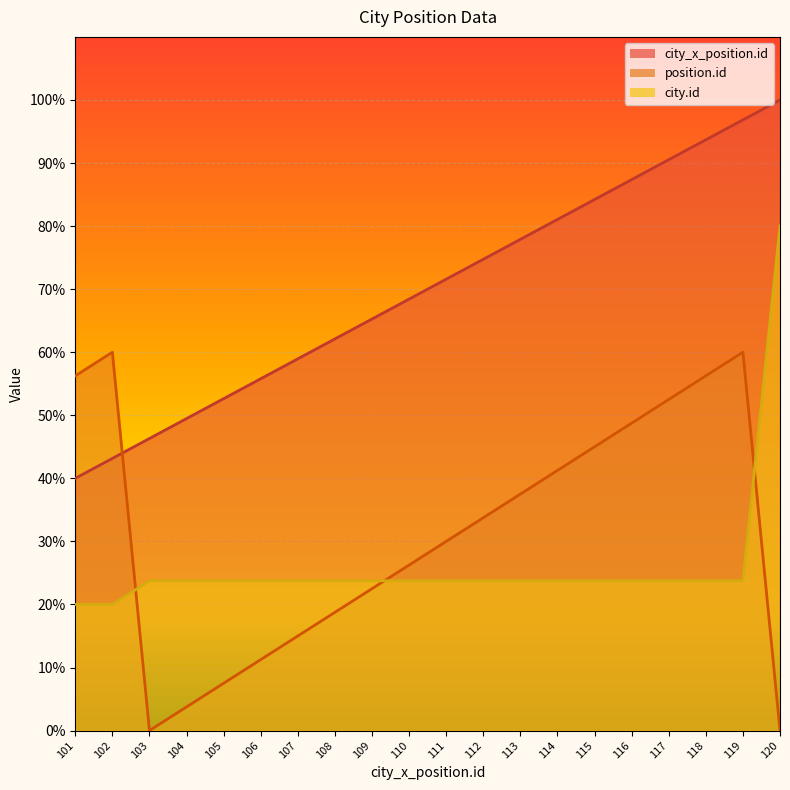

What is the value of the position.id point at the 4th from the left?

3.8